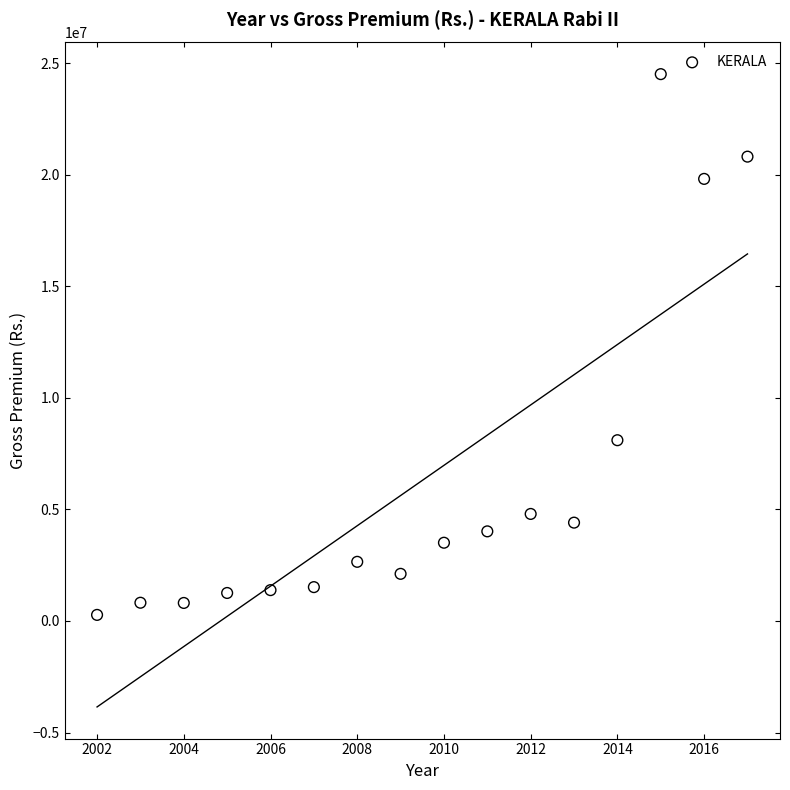

What is the range of X values (max minus min)?

15.0